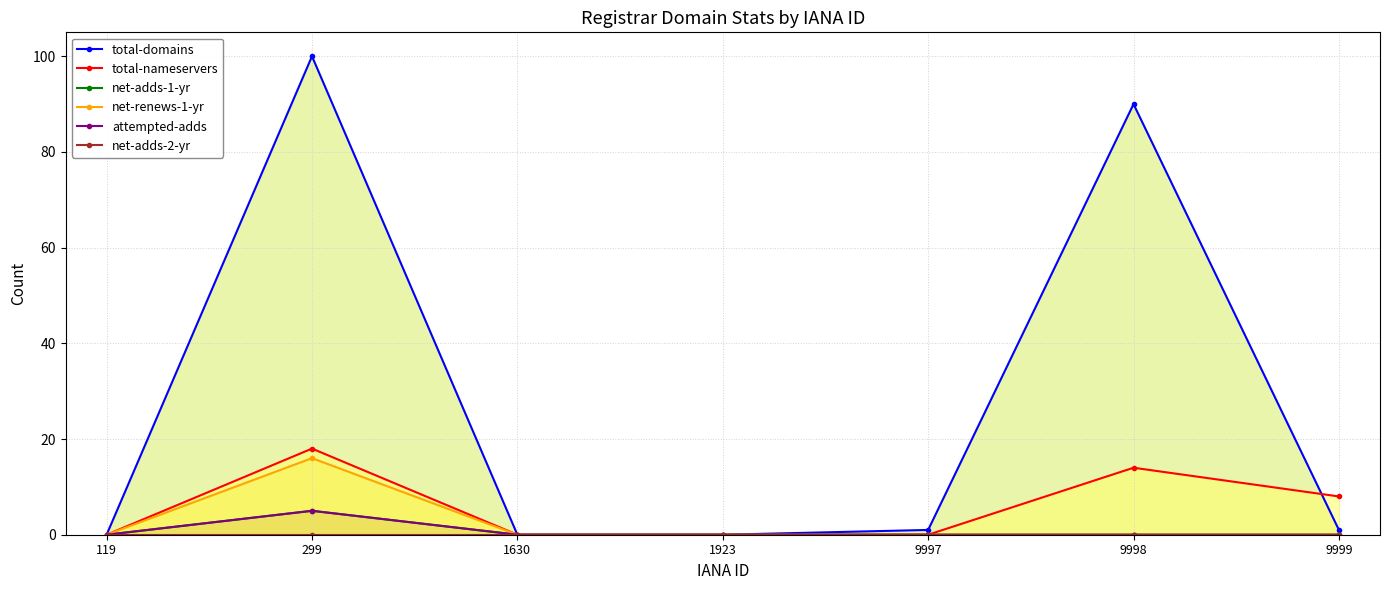

True or false: net-adds-2-yr and net-renews-1-yr cross at least once.

False